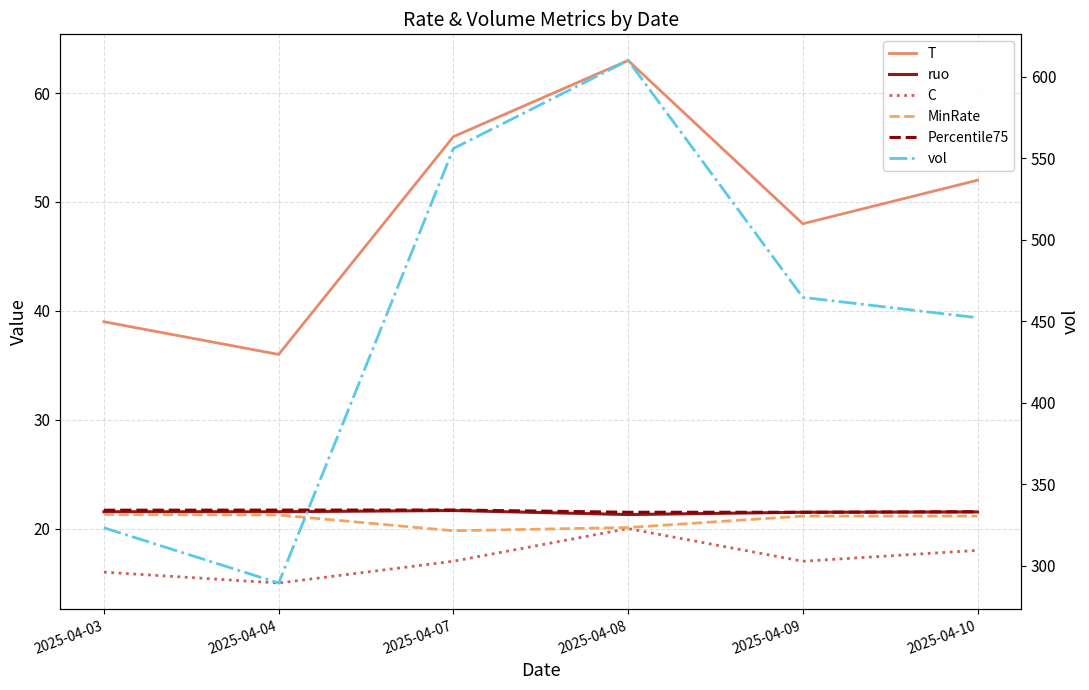

How many C values are between 16 and 18?

4